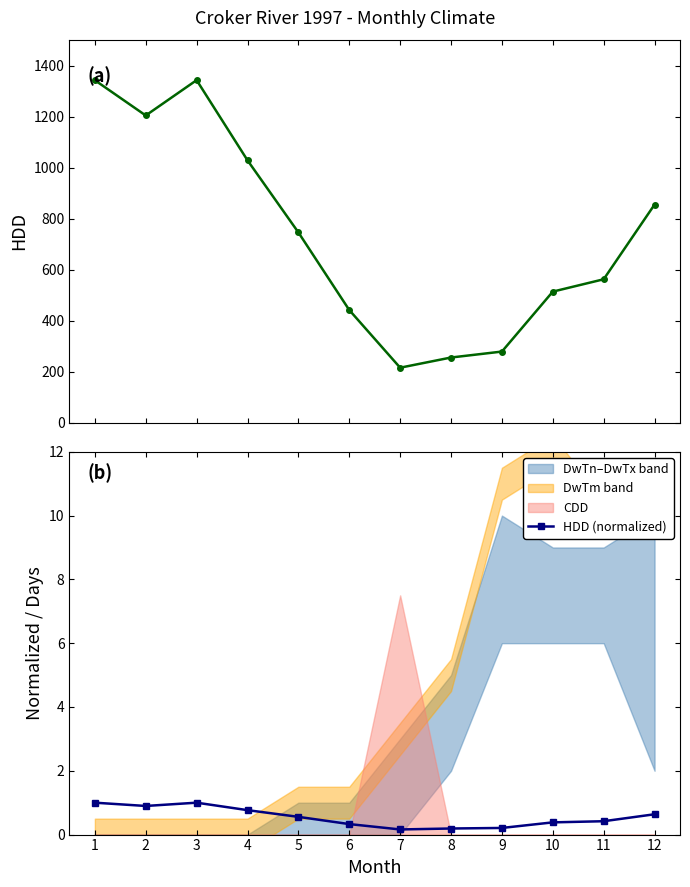

The value of HDD at 6 is 441.8. True or false?

True